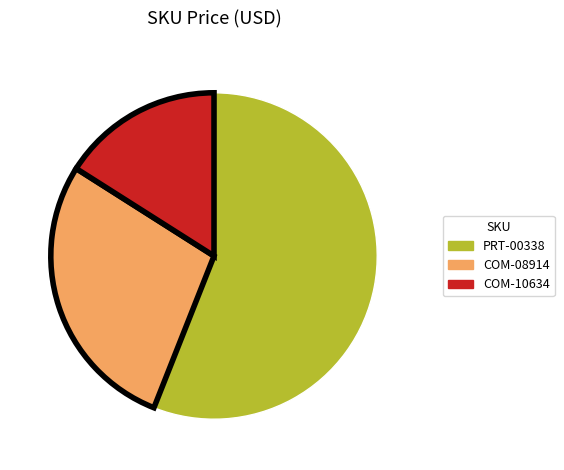

Which category accounts for the majority?

PRT-00338